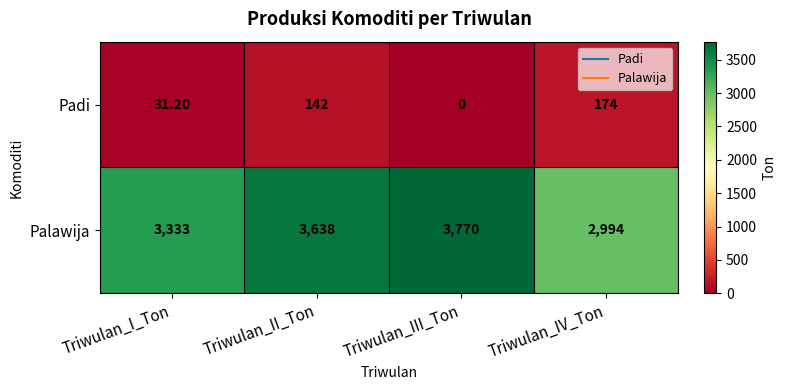

At which label is Palawija closest to 3382?

Triwulan_I_Ton